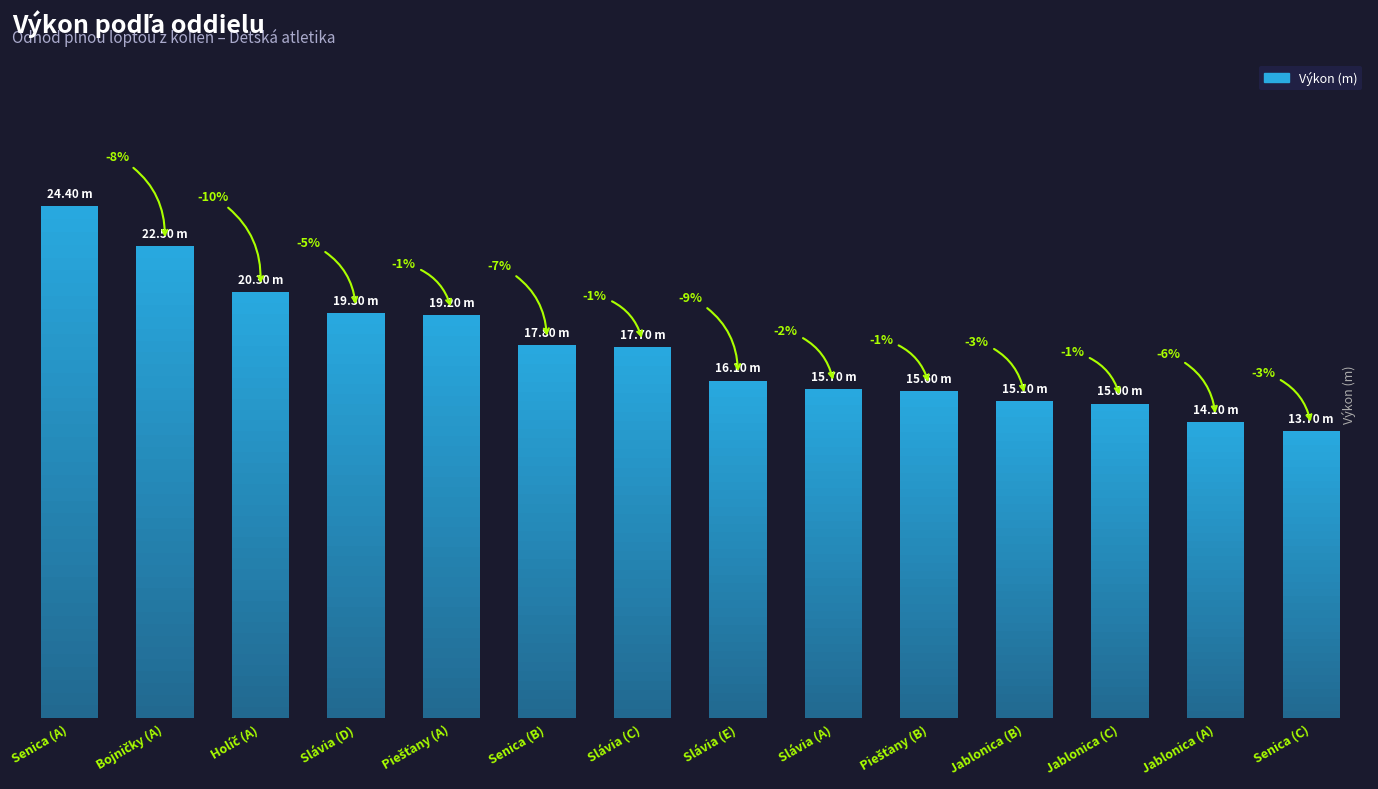

Rank the categories by value from highest to lowest.

Atletický klub Senica (A), Atletický klub Bojničky (A), AK Junior Holíč (A), AK AŠK Slávia Trnava (D), Funny athletics Piešťany (A), Atletický klub Senica (B), AK AŠK Slávia Trnava (C), AK AŠK Slávia Trnava (E), AK AŠK Slávia Trnava (A), Funny athletics Piešťany (B), ŠK Jablonica (B), ŠK Jablonica (C), ŠK Jablonica (A), Atletický klub Senica (C)